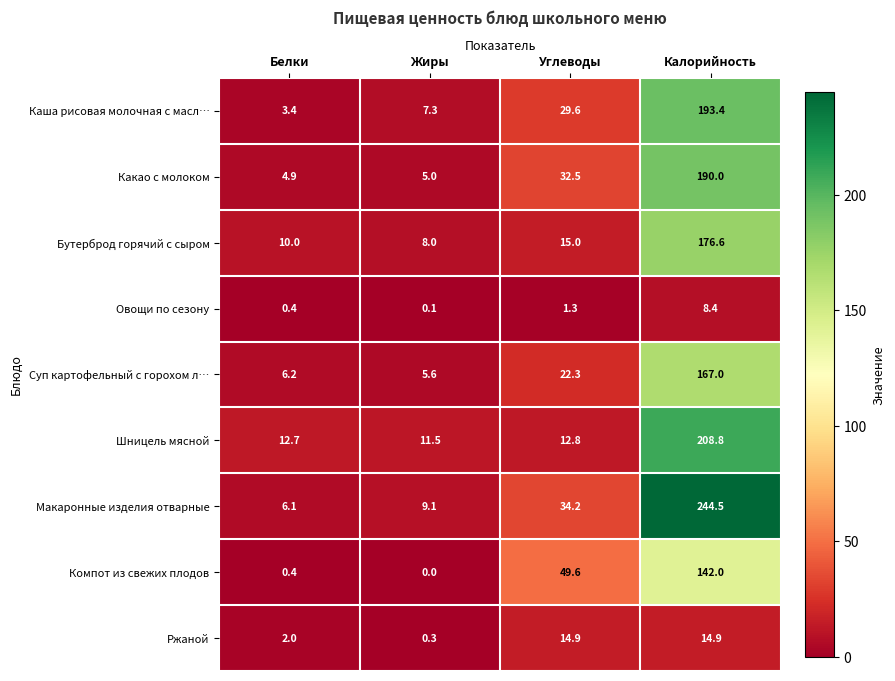

List the series in order of their peak value, highest first.

Макаронные изделия отварные, Шницель мясной, Каша рисовая молочная с масл…, Какао с молоком, Бутерброд горячий с сыром, Суп картофельный с горохом л…, Компот из свежих плодов, Ржаной, Овощи по сезону